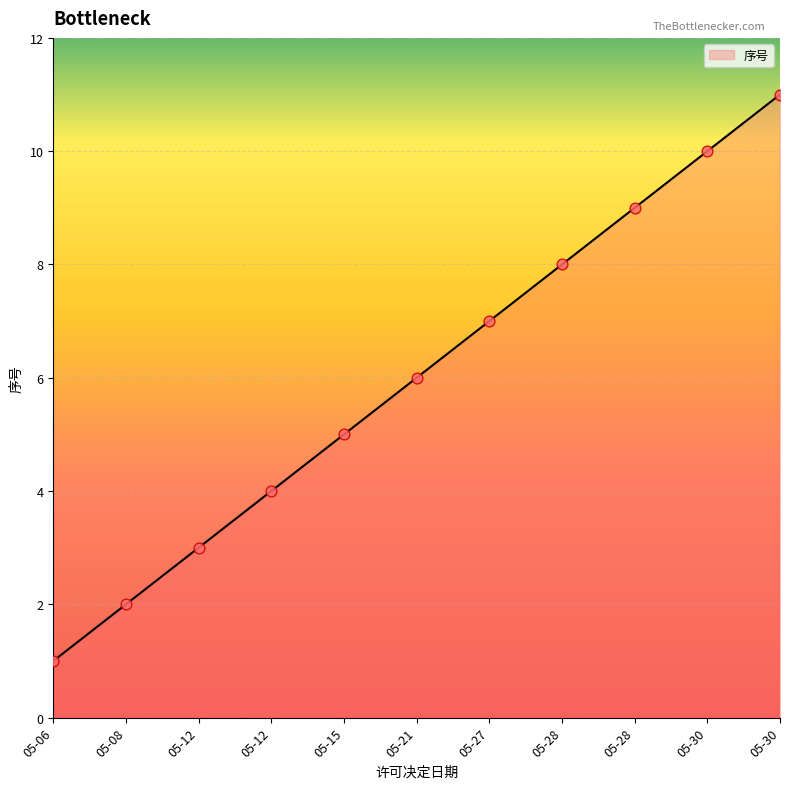

What is the ratio of the value at 05-08 to the value at 05-28?

0.2